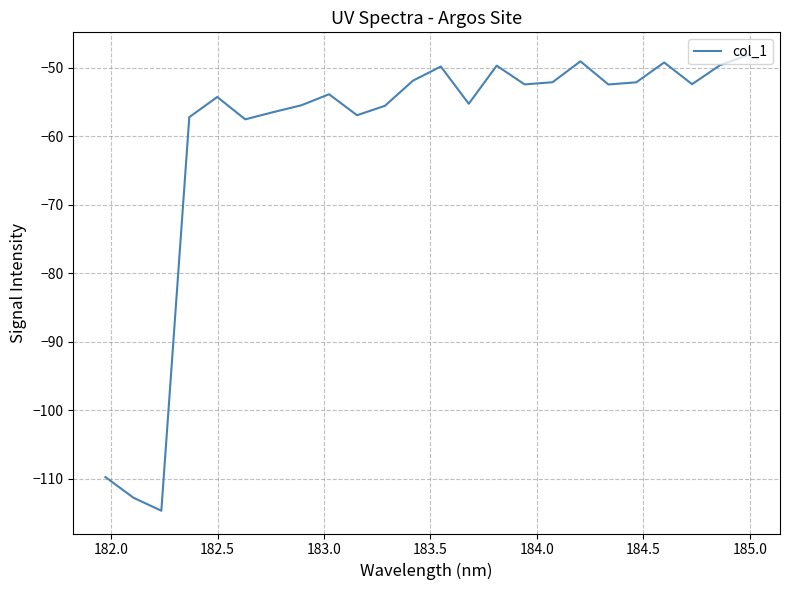

What is the greatest value displayed?

-48.1